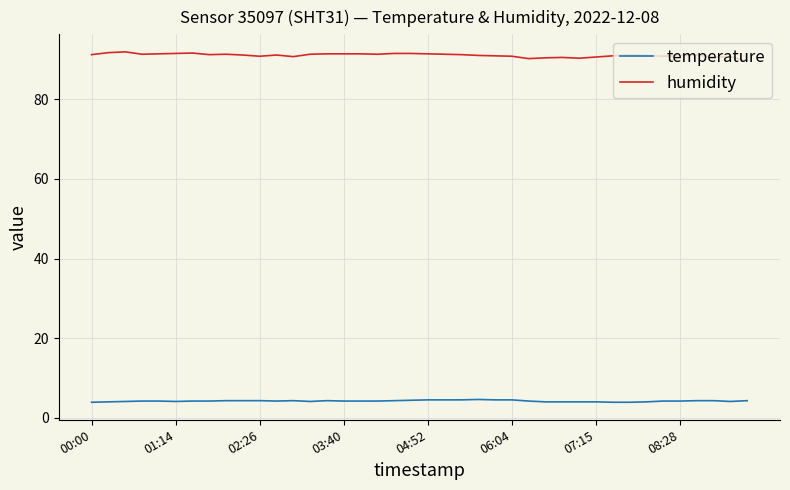

What is the difference between the second highest and minimum values in the temperature series?

0.6